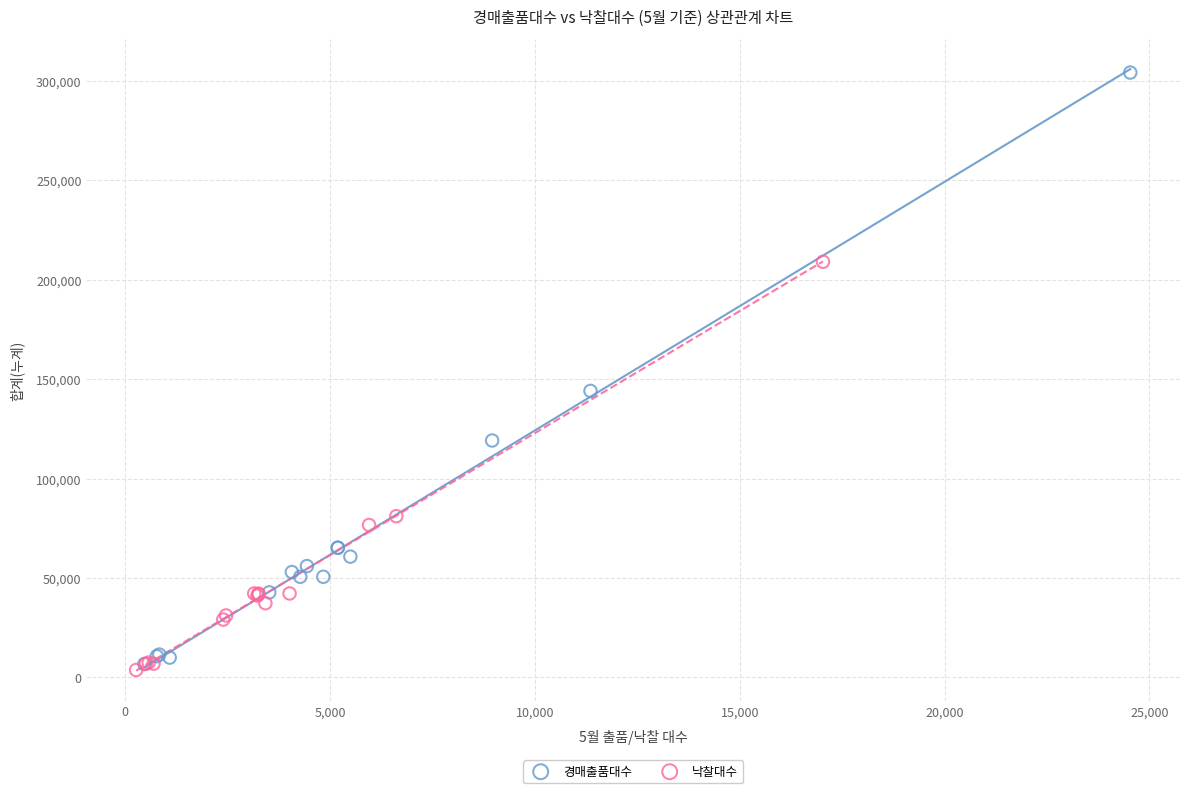

Which series contains the highest Y value?

경매출품대수